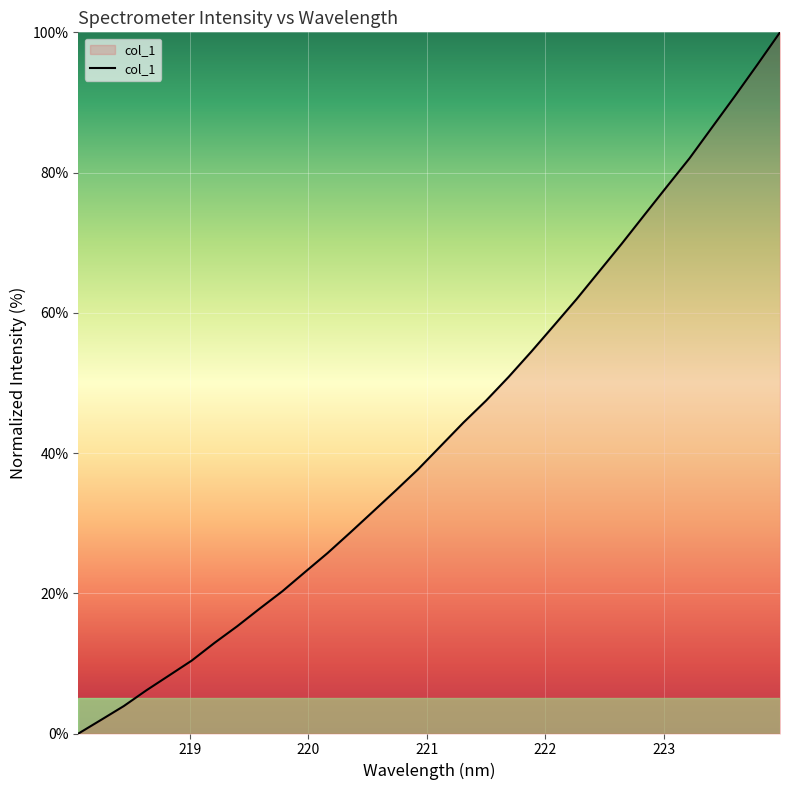

How many lines are shown in the chart?

1